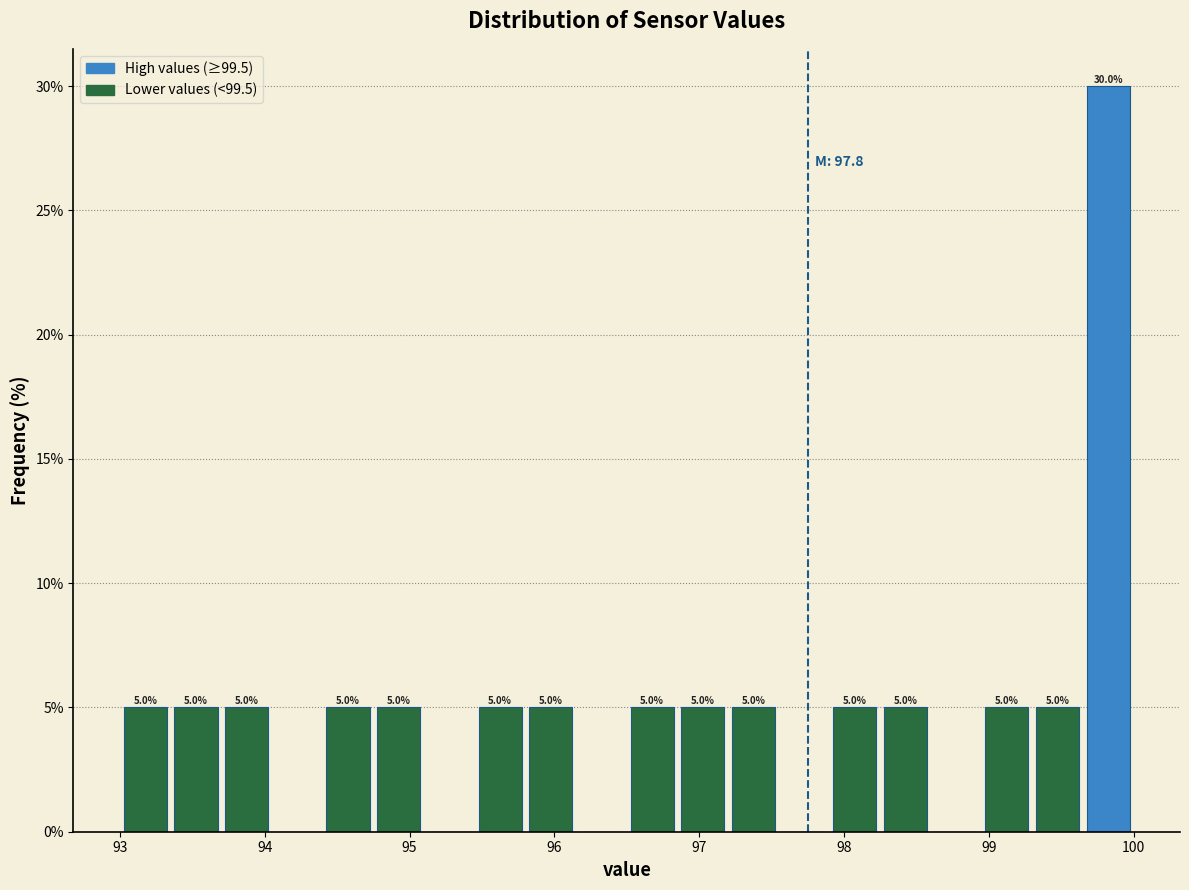

Read against the x-axis, roughly where is the centre of the tallest bar?

99.8